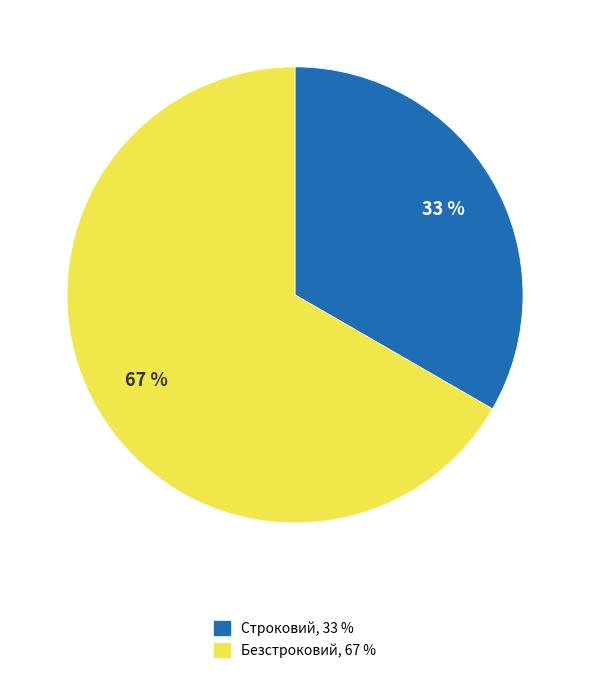

To the nearest percent, what percentage of the pie is Безстроковий?

67%